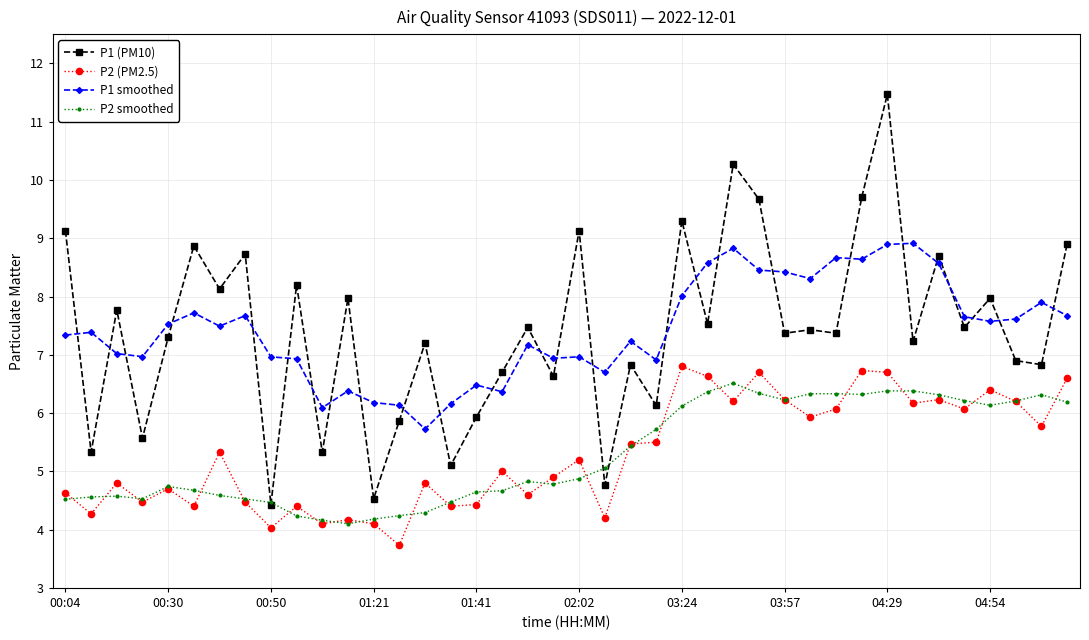

True or false: P2 smoothed has more than 0 points higher than both neighbors.

True